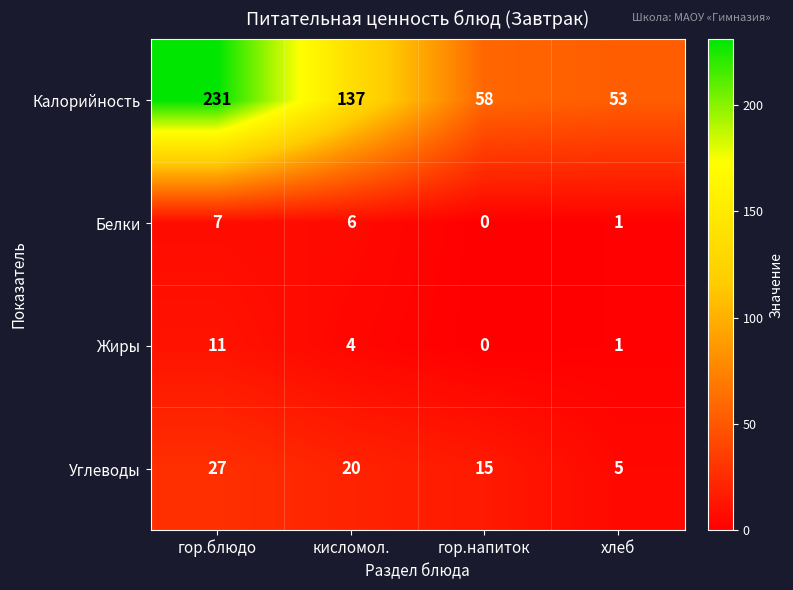

Is it true that Калорийность equals 58 at гор.напиток?

True